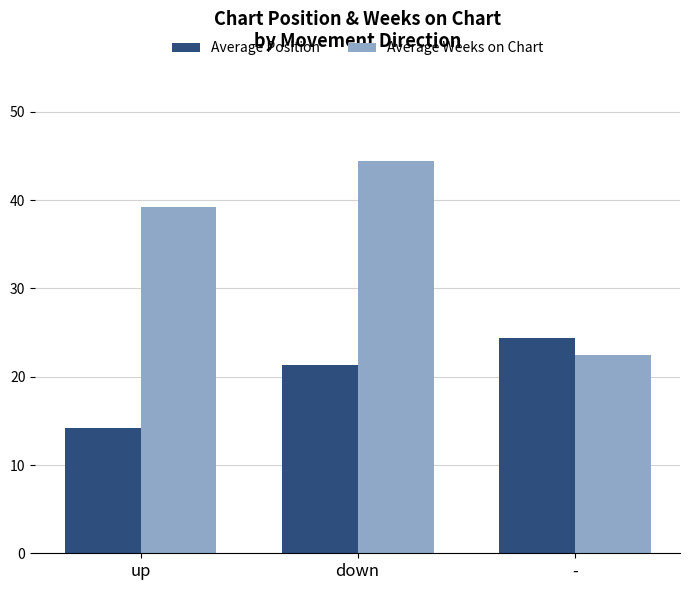

At which label does Average Weeks on Chart first exceed 39?

up